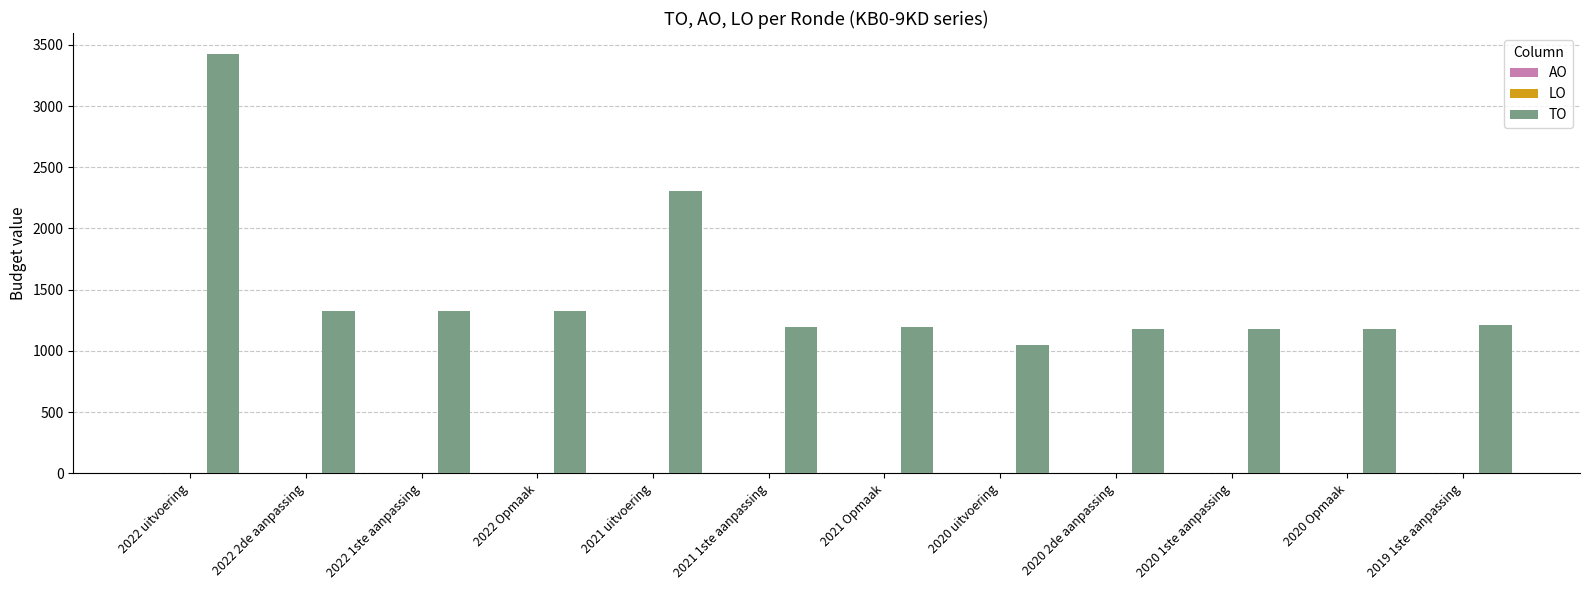

What is the value of the 6th bar from the left?

1199